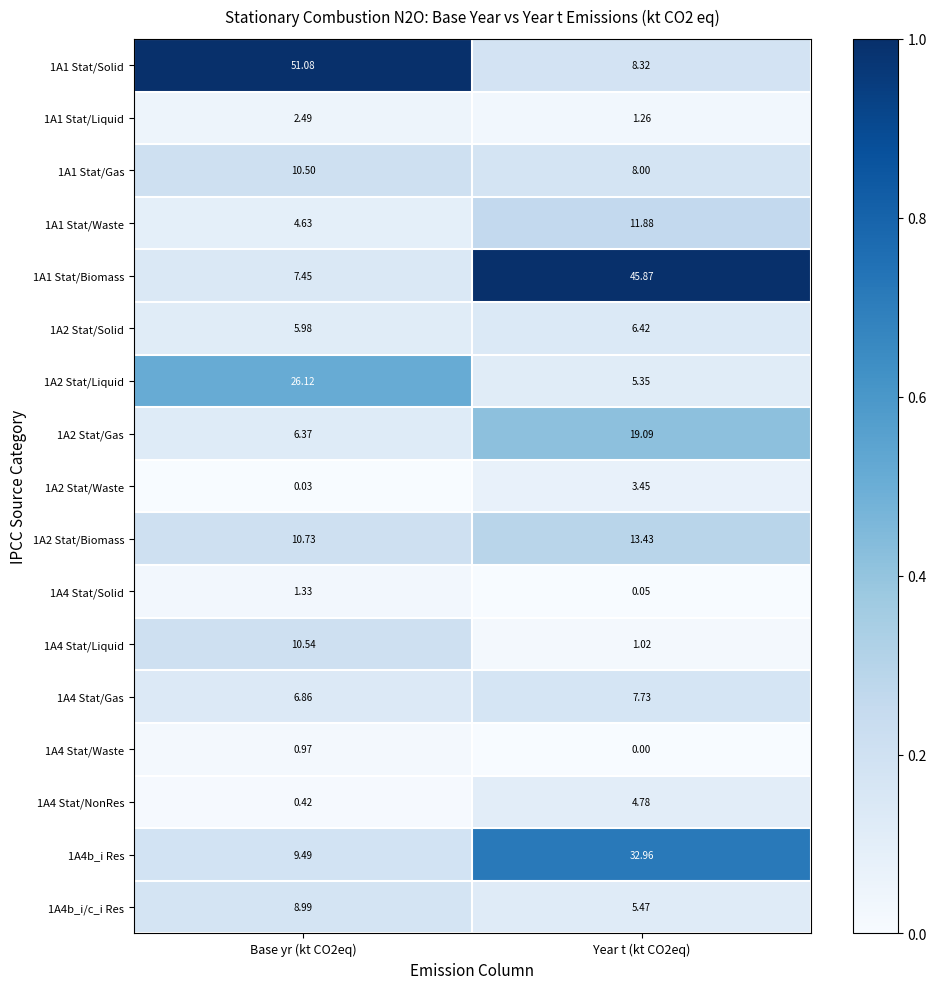

Is the value of 1A1 Stat/Gas at Year t (kt CO2eq) greater than the value of 1A2 Stat/Liquid at Base yr (kt CO2eq)?

No